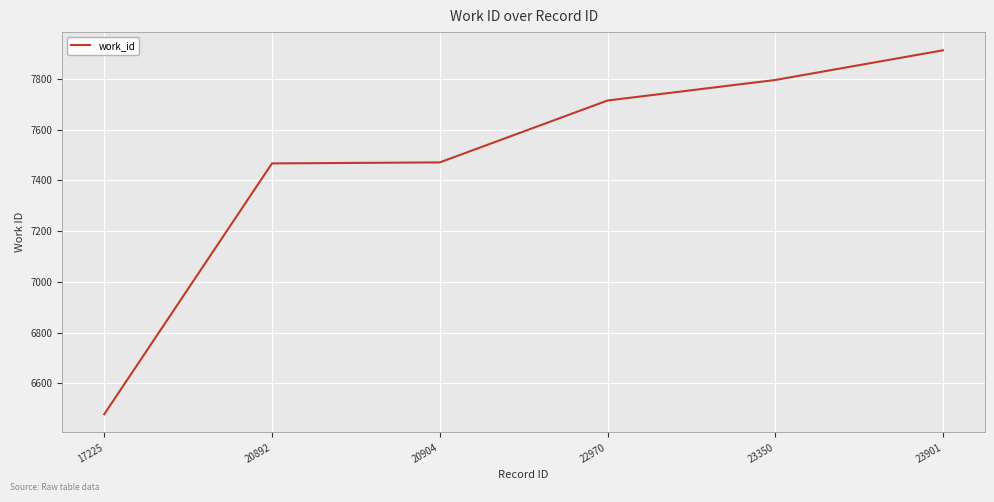

Read the value at 23350.

7796